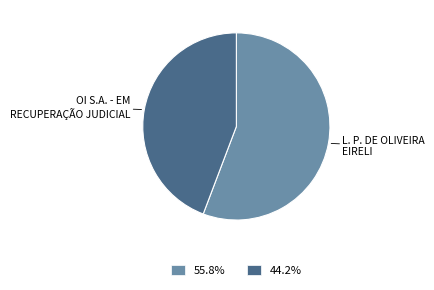

What is the majority slice?

L. P. DE OLIVEIRA EIRELI